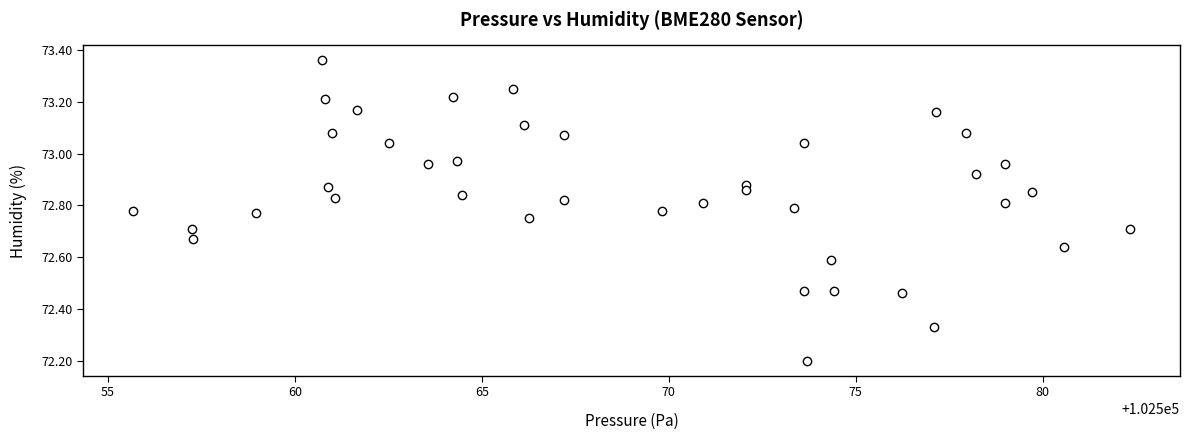

What is the range of Y values (max minus min)?

1.2